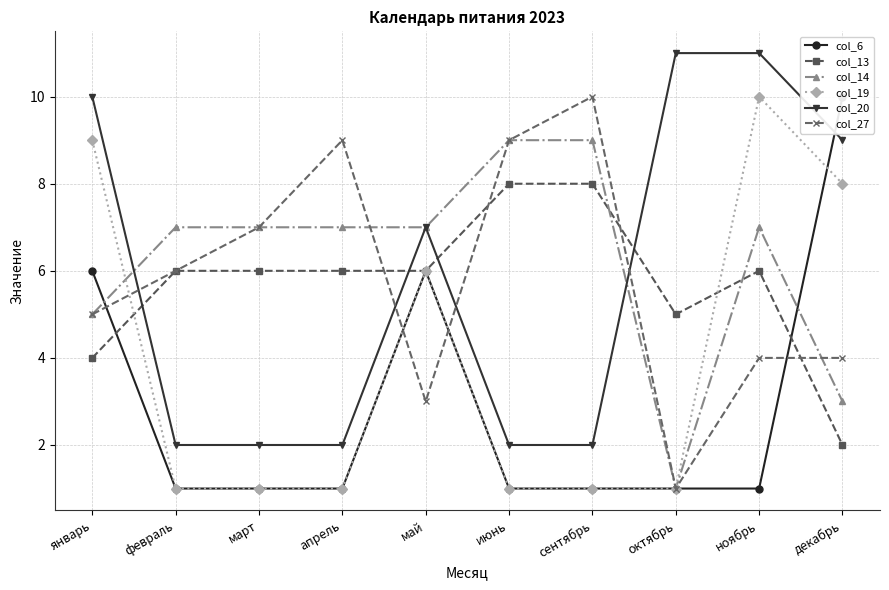

Reading left to right, list all the values displayed in this chart.

col_6: январь=6	февраль=1	март=1	апрель=1	май=6	июнь=1	сентябрь=1	октябрь=1	ноябрь=1	декабрь=10
col_13: январь=4	февраль=6	март=6	апрель=6	май=6	июнь=8	сентябрь=8	октябрь=5	ноябрь=6	декабрь=2
col_14: январь=5	февраль=7	март=7	апрель=7	май=7	июнь=9	сентябрь=9	октябрь=1	ноябрь=7	декабрь=3
col_19: январь=9	февраль=1	март=1	апрель=1	май=6	июнь=1	сентябрь=1	октябрь=1	ноябрь=10	декабрь=8
col_20: январь=10	февраль=2	март=2	апрель=2	май=7	июнь=2	сентябрь=2	октябрь=11	ноябрь=11	декабрь=9
col_27: январь=5	февраль=6	март=7	апрель=9	май=3	июнь=9	сентябрь=10	октябрь=1	ноябрь=4	декабрь=4